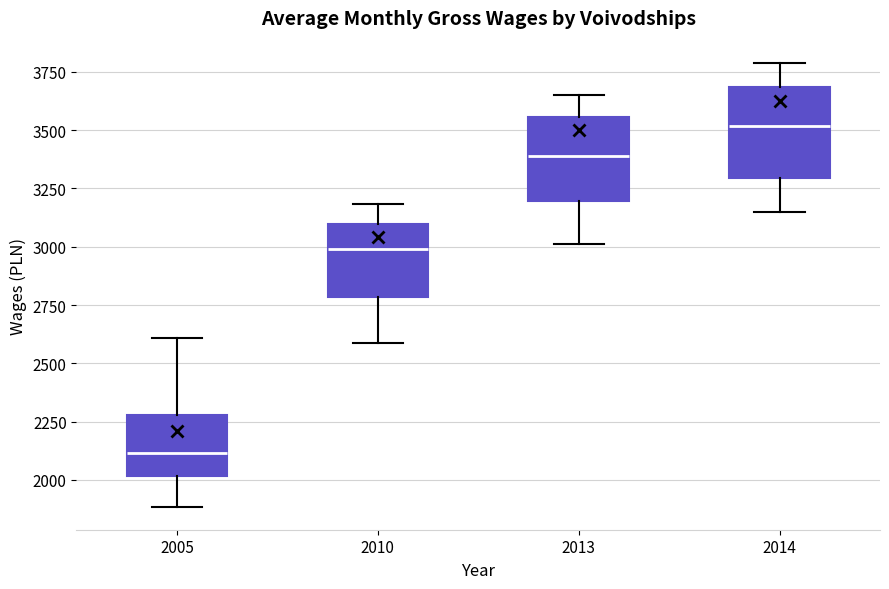

Reading left to right, read every box against the y-axis: the position of its median line, the range the box covers, and the ends of its whiskers. The values are not printed on the chart, so give them approximately, as read against the axis.

2005: median 2100, box 2000 to 2300, whiskers 1900 to 2600
2010: median 3000, box 2800 to 3100, whiskers 2600 to 3200
2013: median 3400, box 3200 to 3550, whiskers 3000 to 3650
2014: median 3500, box 3300 to 3700, whiskers 3150 to 3800